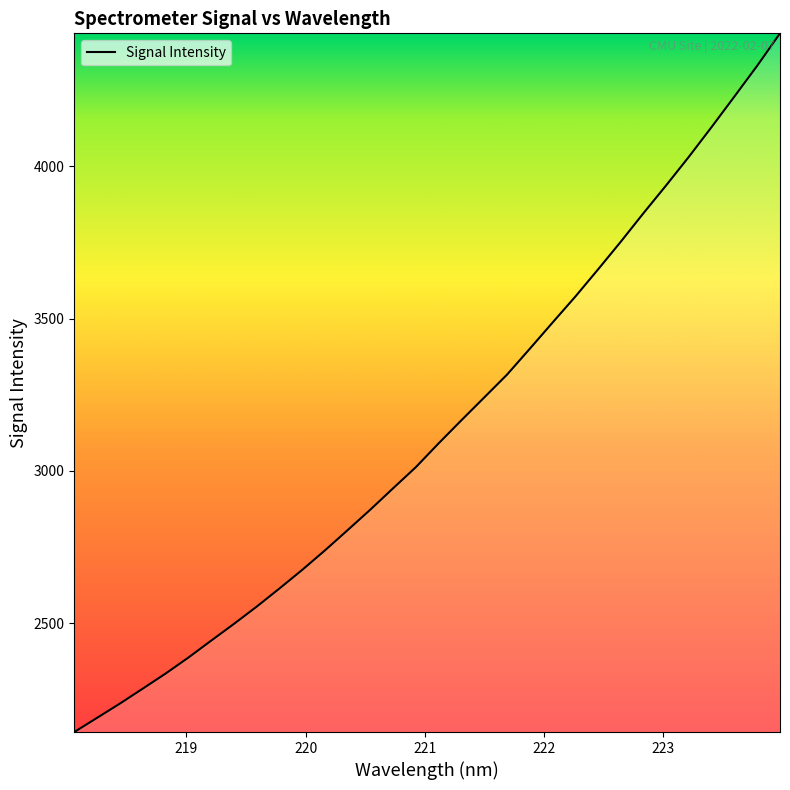

What is the sum of all values?

100364.6